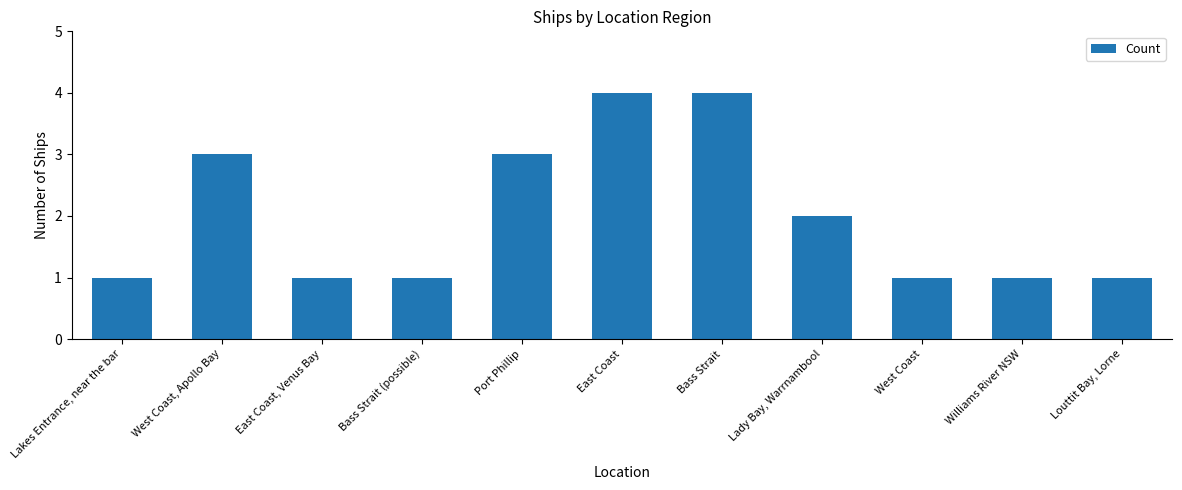

True or false: the data shows 4 at East Coast.

True